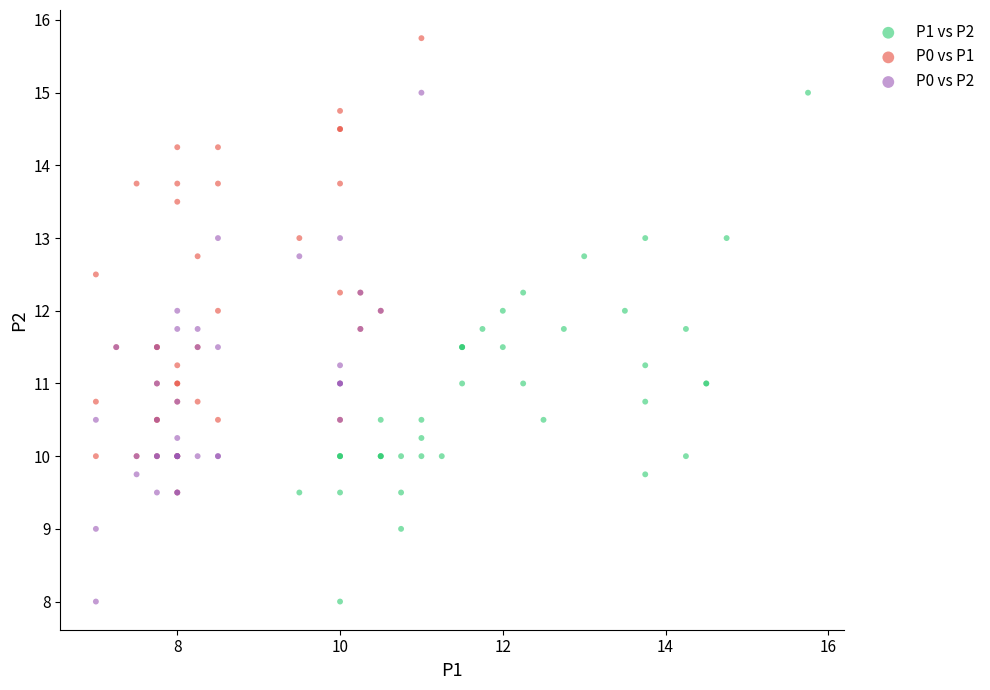

Which series contains the highest Y value?

P0 vs P1